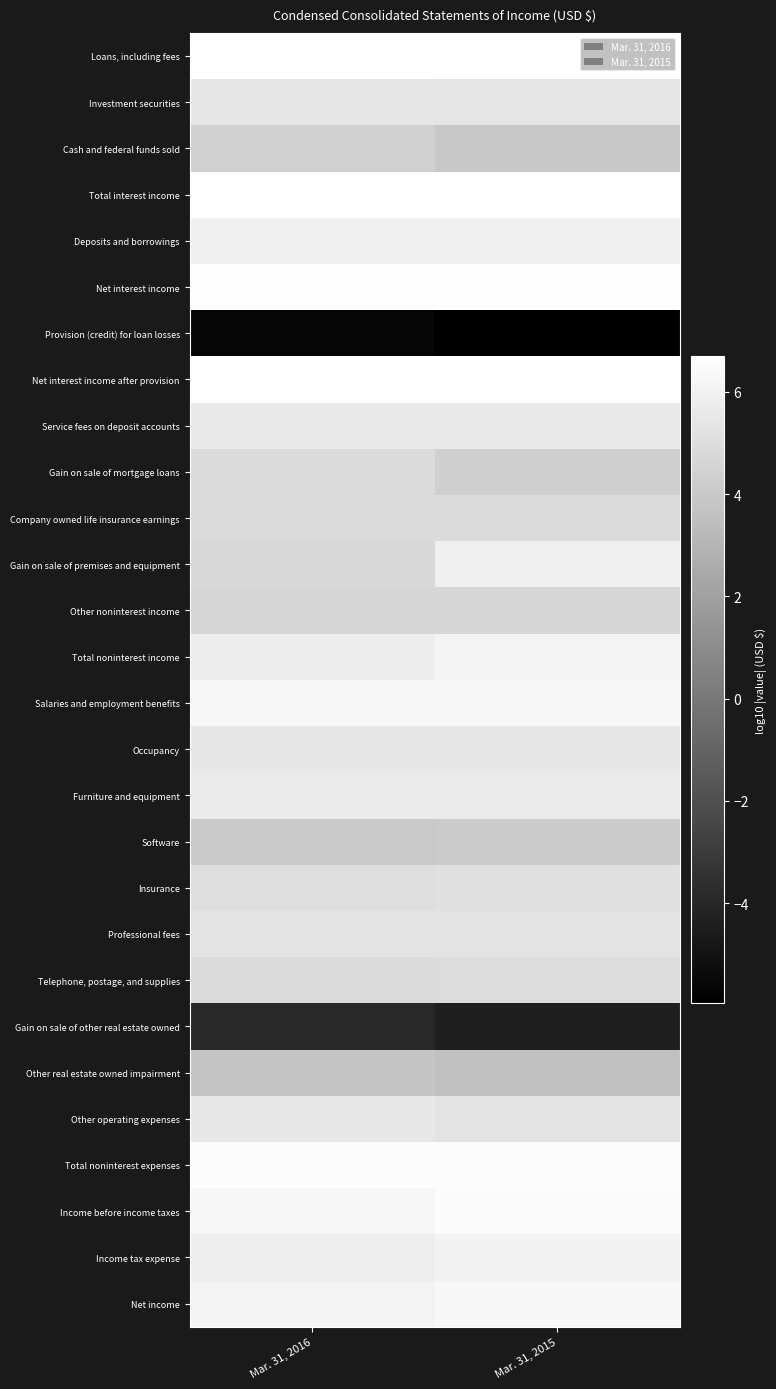

Which series has the largest total across all categories?

Total interest income